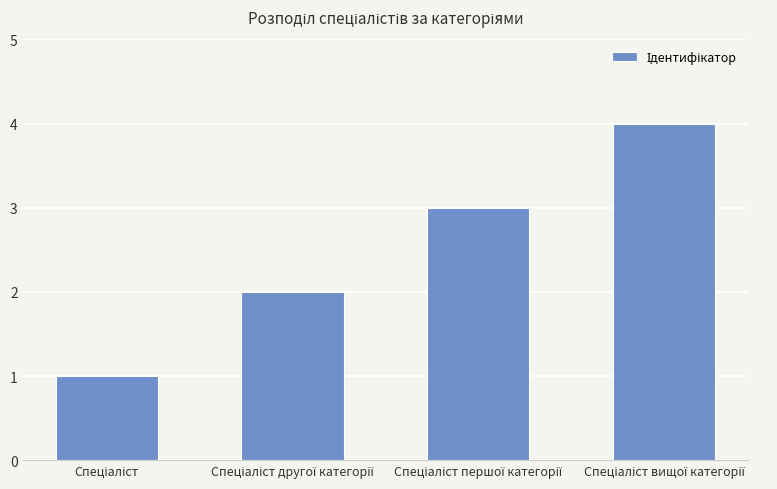

What is the value of the 1st bar from the left?

1